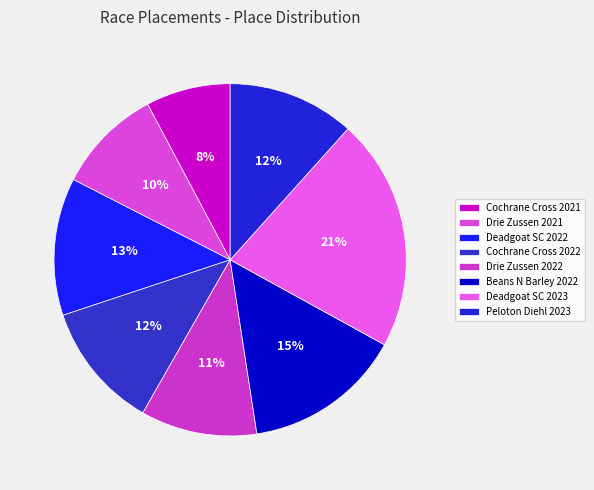

What percentage is the Beans N Barley 2022 slice, to the nearest percent?

15%